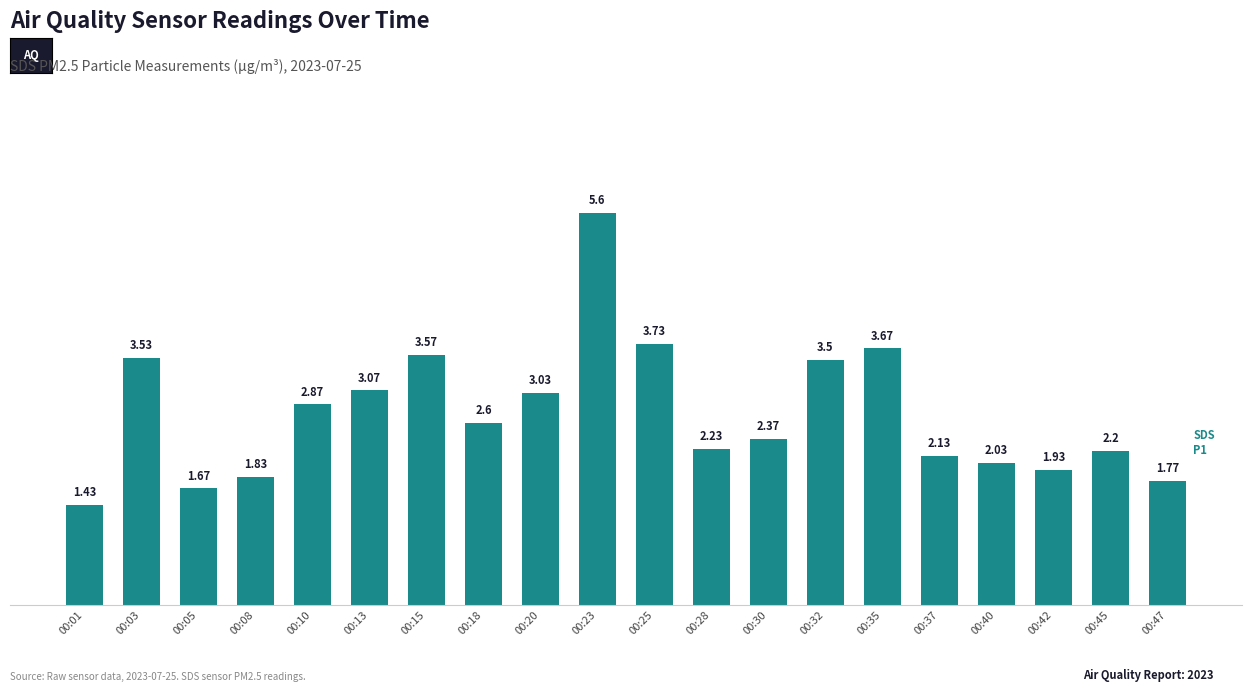

Rank the categories by value from lowest to highest.

00:01, 00:05, 00:47, 00:08, 00:42, 00:40, 00:37, 00:45, 00:28, 00:30, 00:18, 00:10, 00:20, 00:13, 00:32, 00:03, 00:15, 00:35, 00:25, 00:23